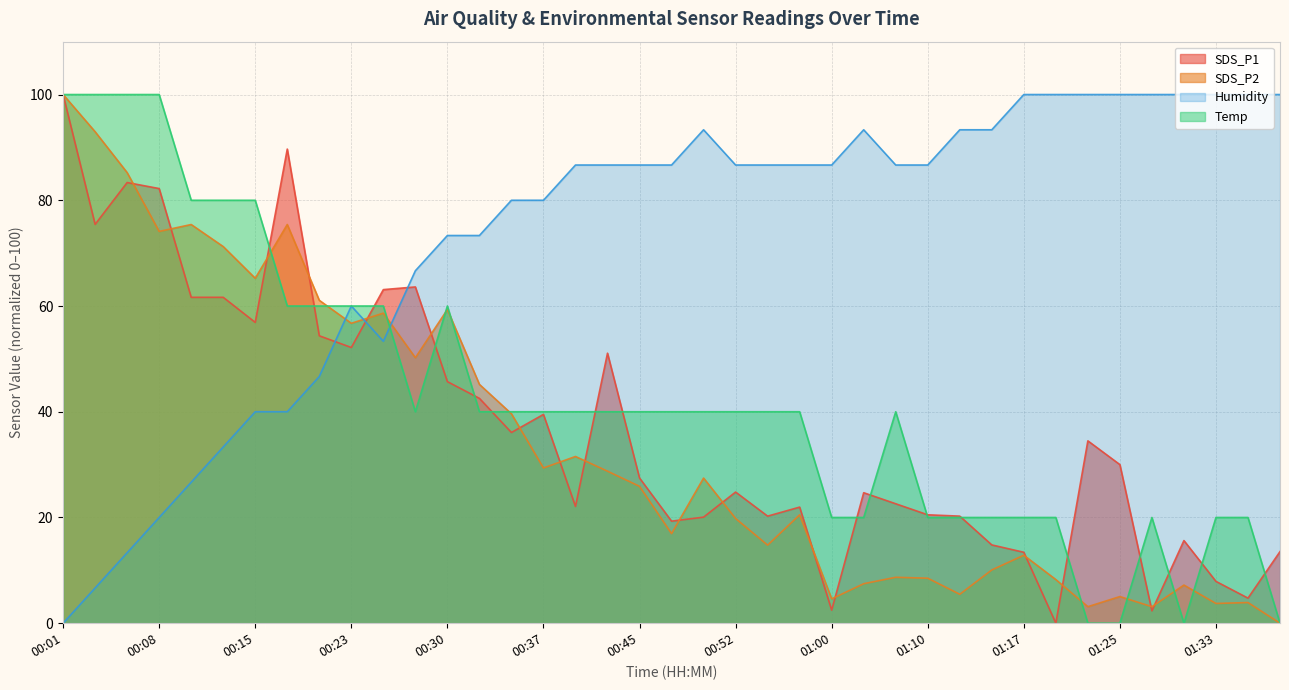

Between 00:08 and 01:00, which is larger?

00:08